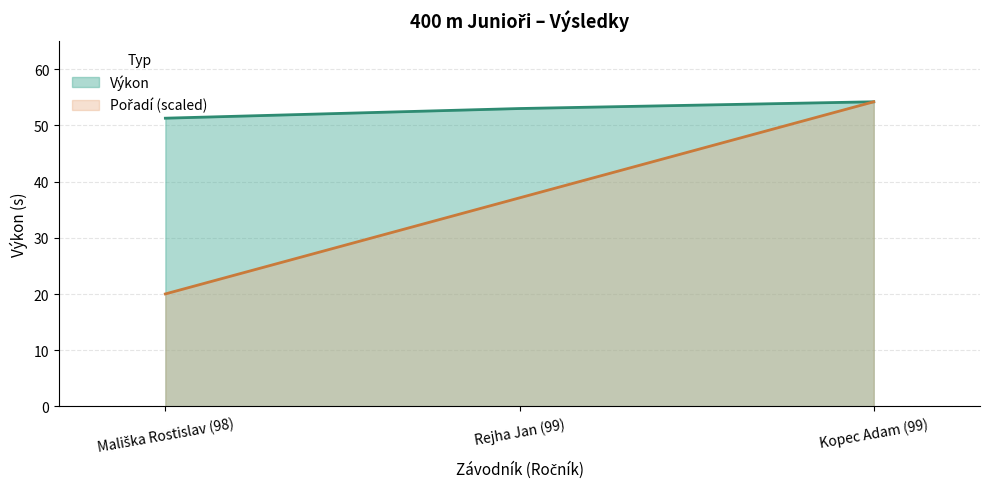

What is the average value of the Výkon series?

52.8